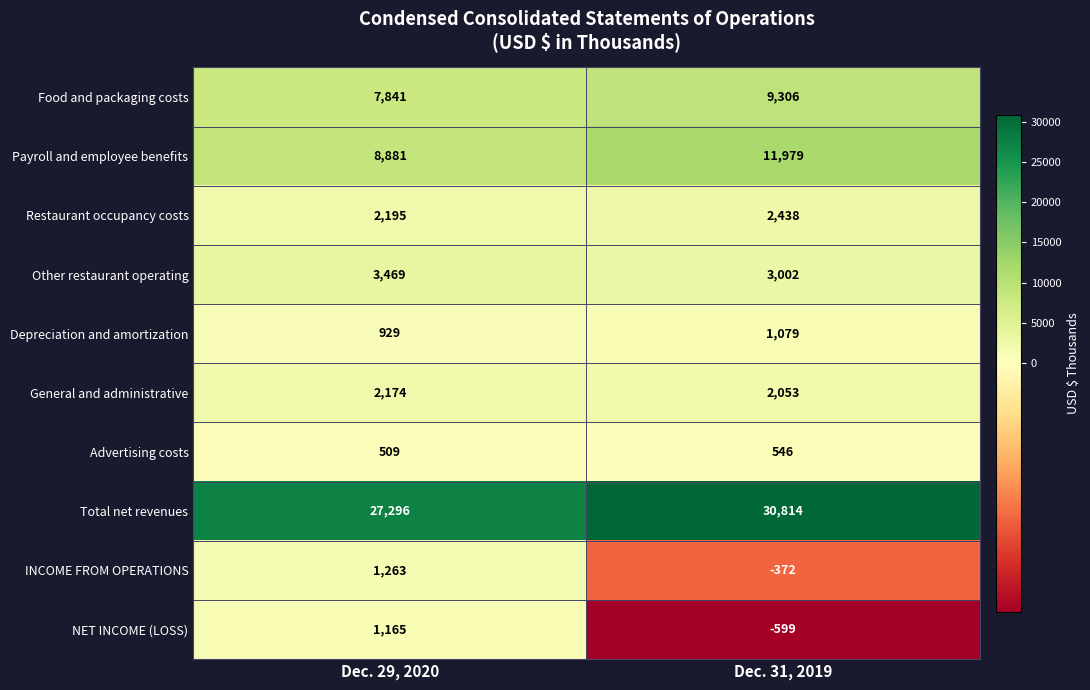

Which series has the largest range (max minus min)?

Total net revenues